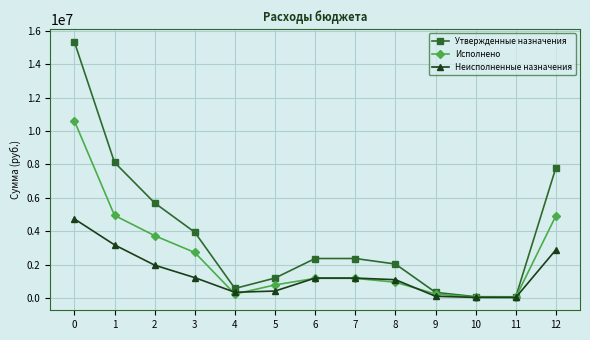

How many series are shown in this chart?

3